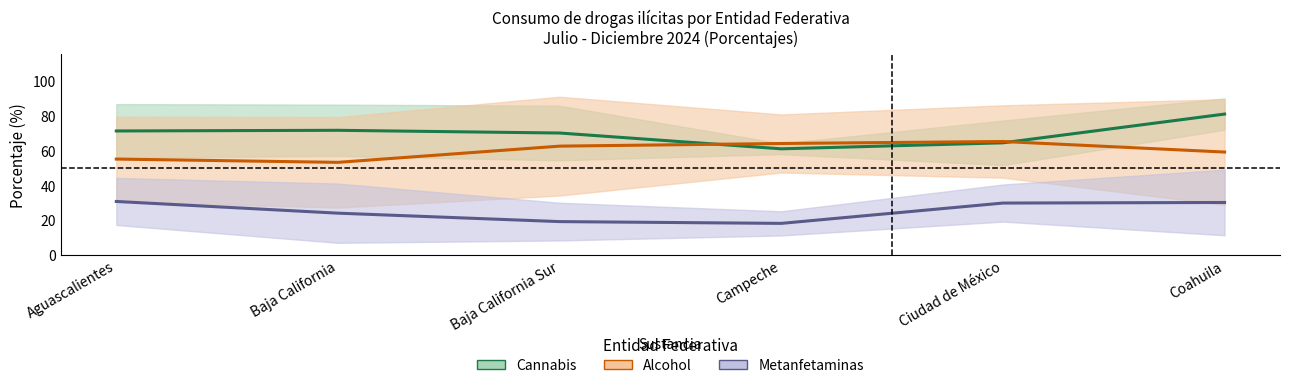

At which category is the sum across all series the highest?

Coahuila